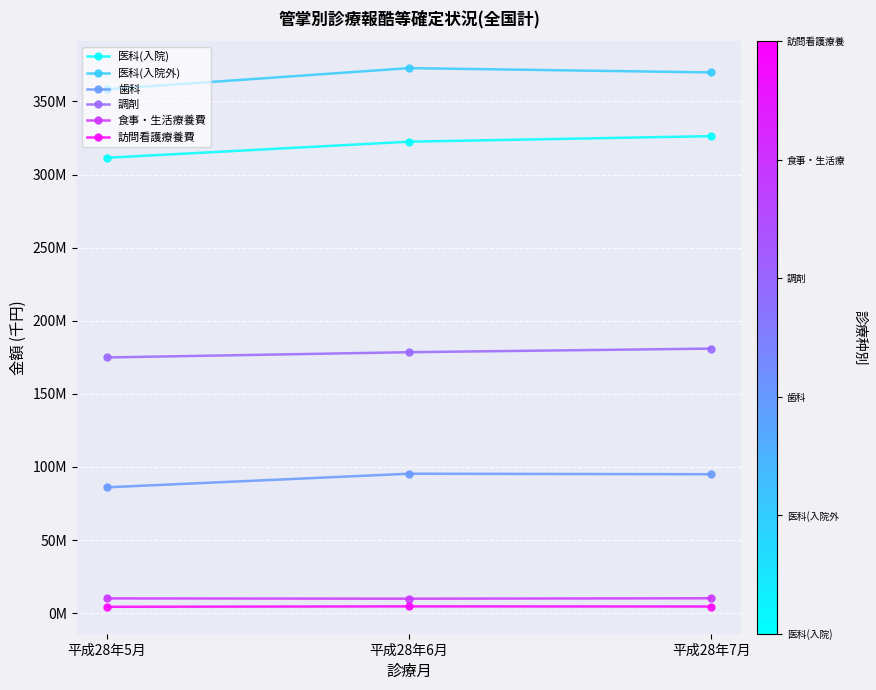

At which label does 歯科 first exceed 95021389?

平成28年6月